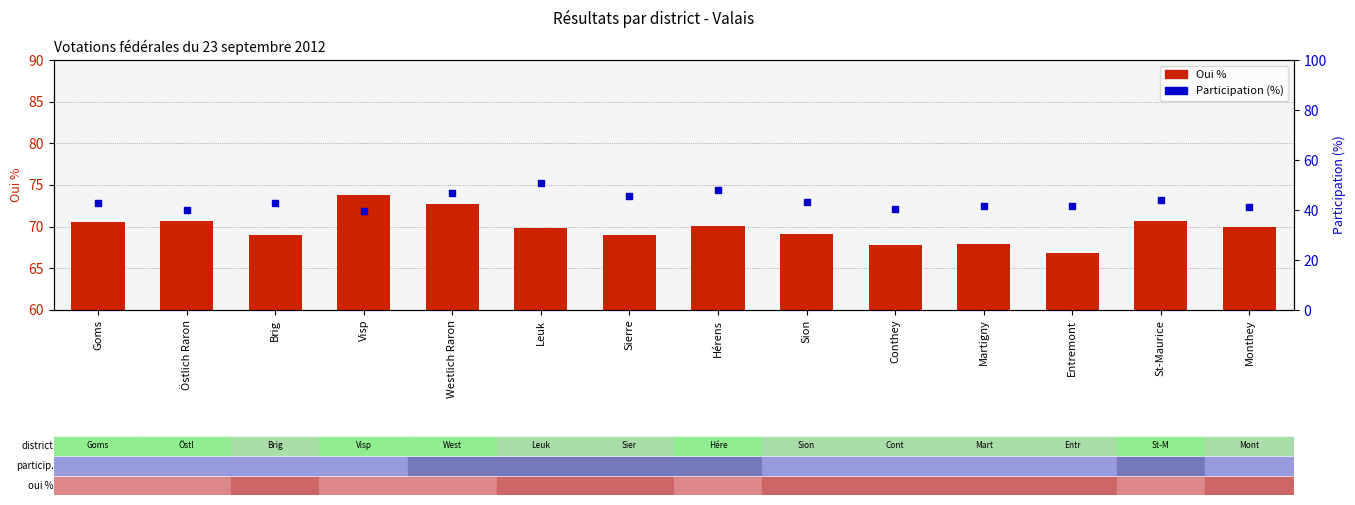

Which series has the widest spread of Y values?

Participation (%)